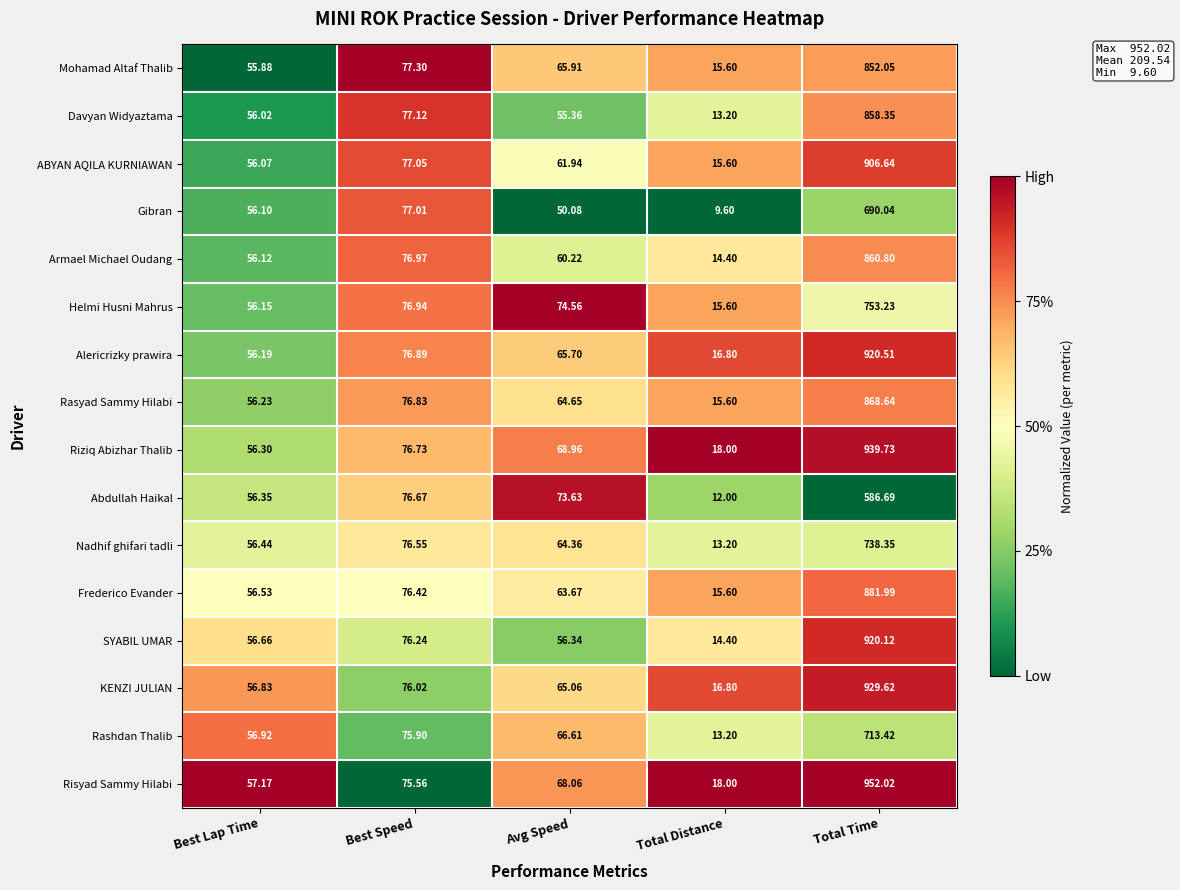

Which series has the largest total across all categories?

Risyad Sammy Hilabi